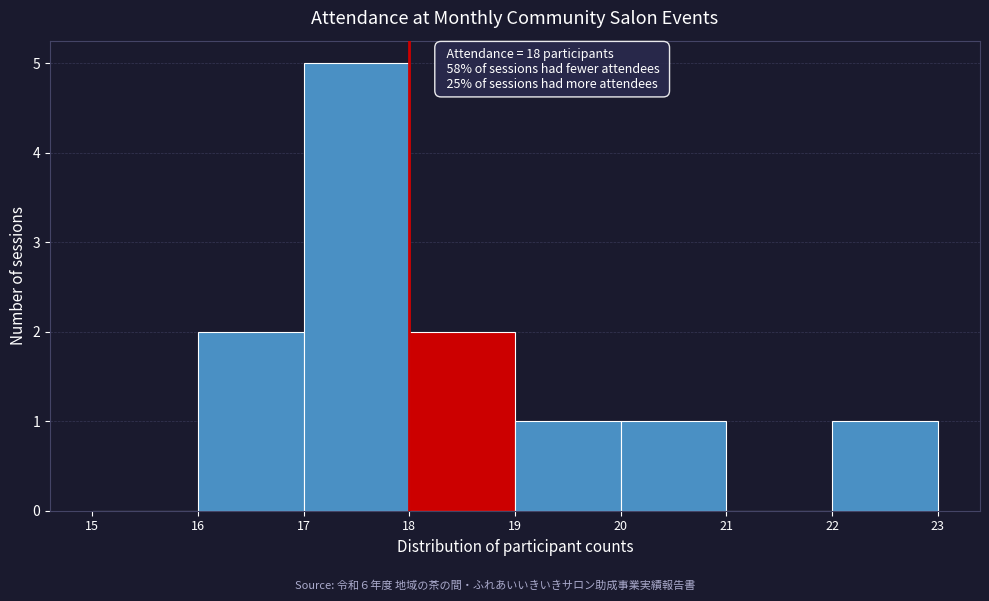

Which range on the x-axis has the tallest bar?

17 to 18